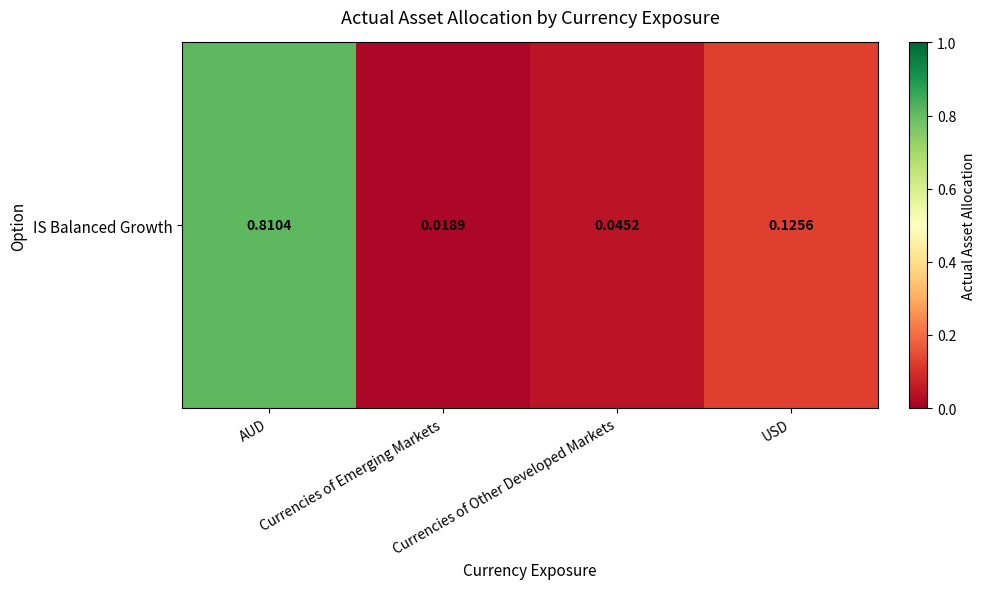

What is the change in value from Currencies of Emerging Markets to USD?

+0.1